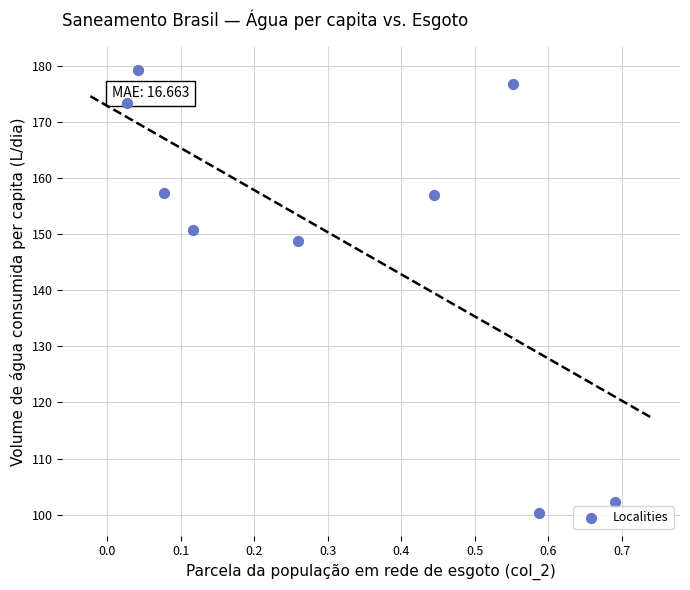

What Y value in the scatter plot is closest to 139?

148.8